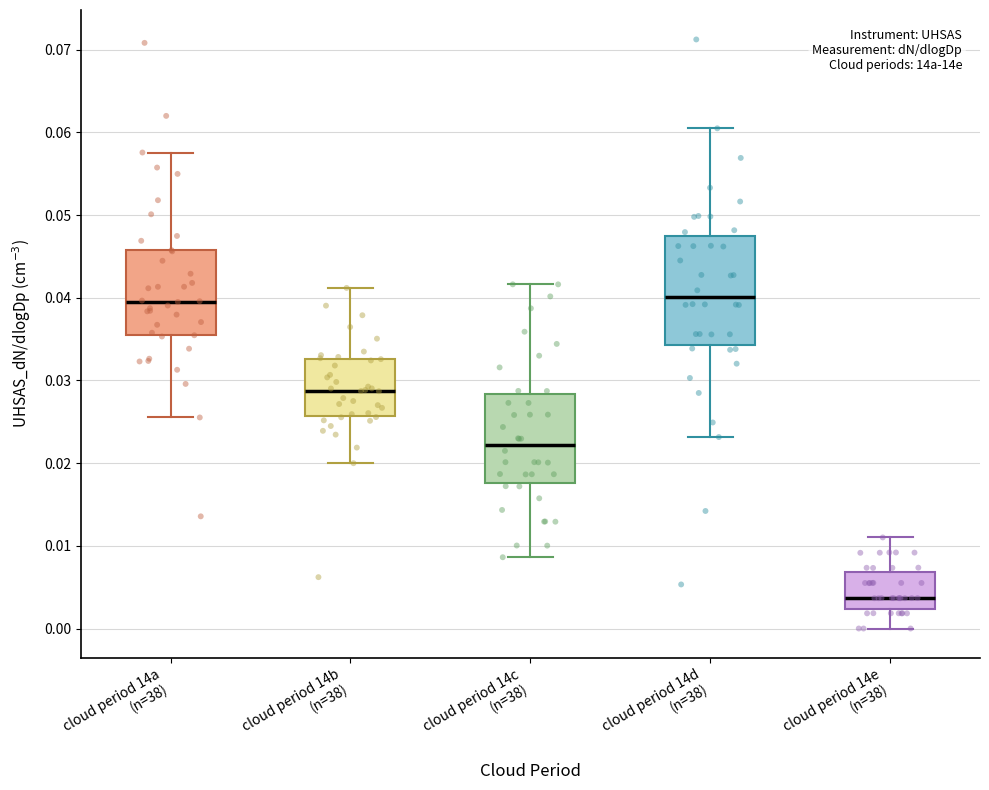

Where does the lower whisker of the box for cloud period 14e (n=38) end on the y-axis? The values are not printed on the chart, so give them approximately, as read against the axis.

0.000